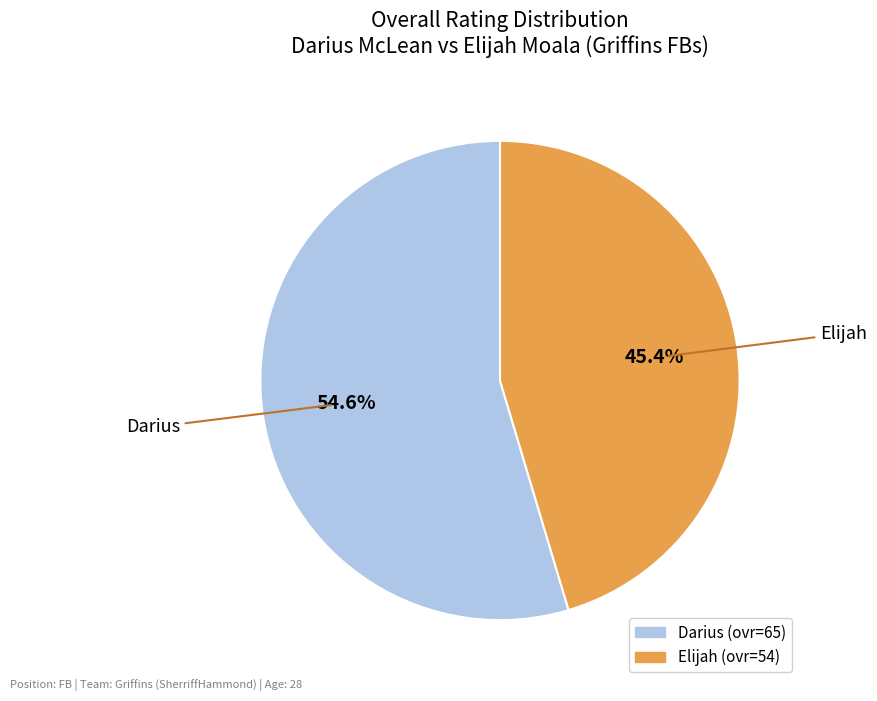

To the nearest percent, what portion does Darius represent?

55%